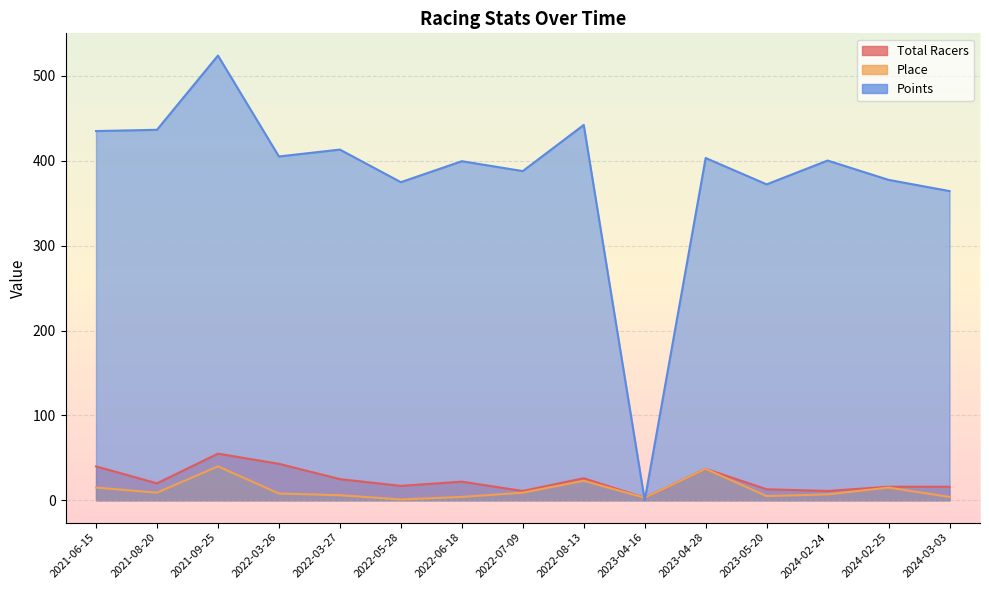

What is the maximum value shown in the chart?

523.9